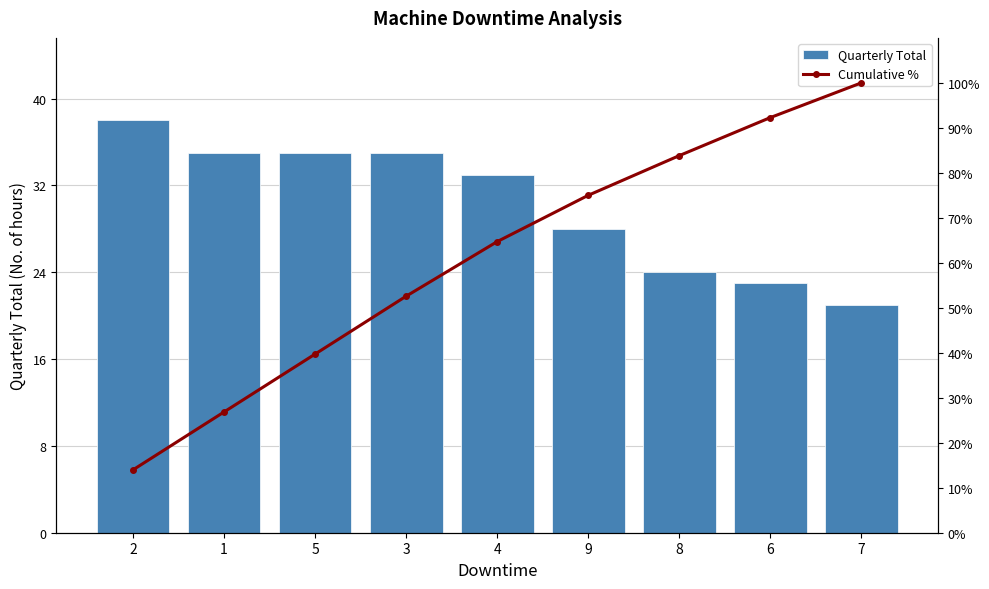

What is the average value of the Cumulative % series?

61.0